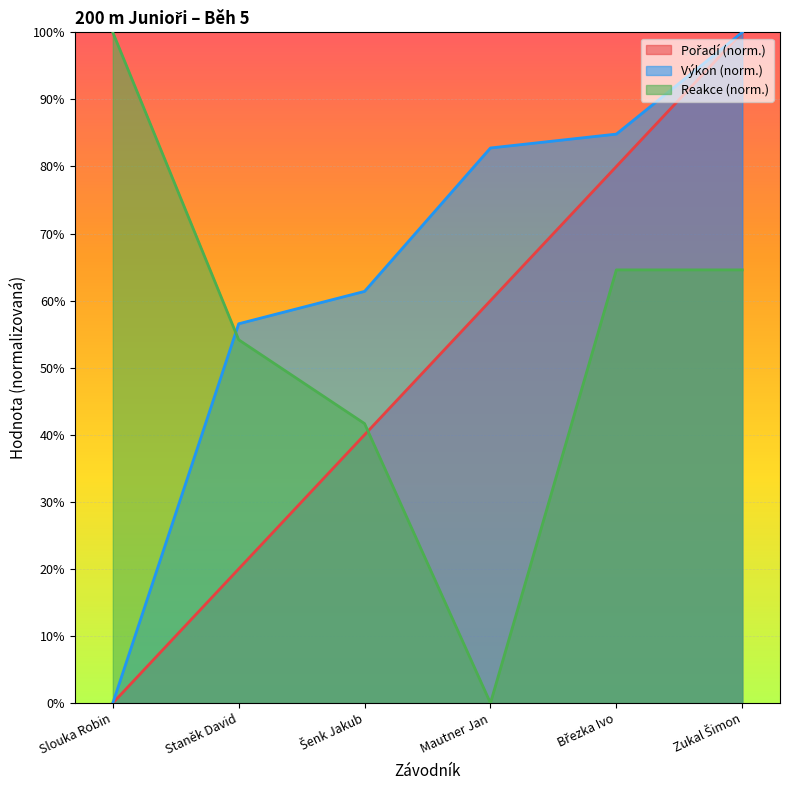

True or false: Reakce and Výkon cross at least once.

True